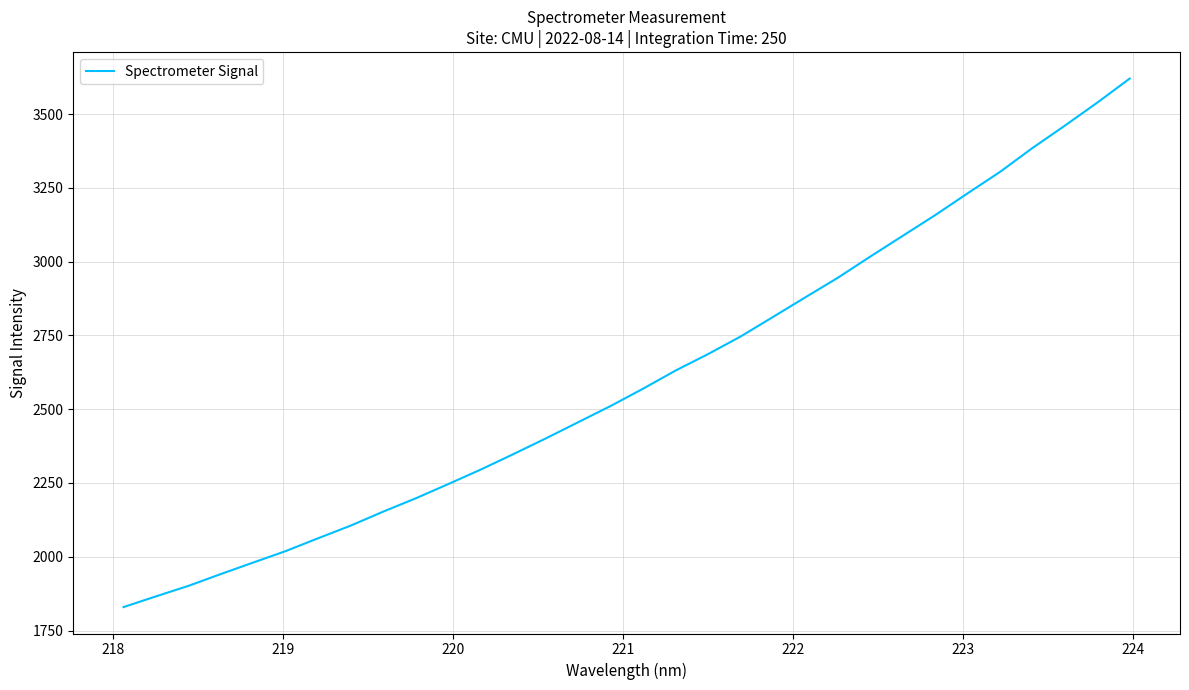

Count the number of values greater than 2569.

16